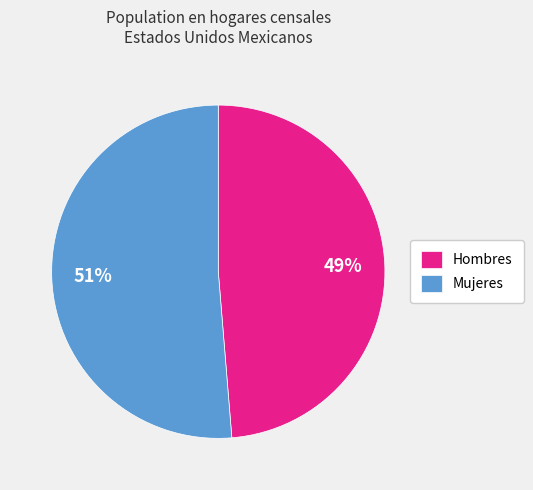

Count the number of slices in the pie.

2